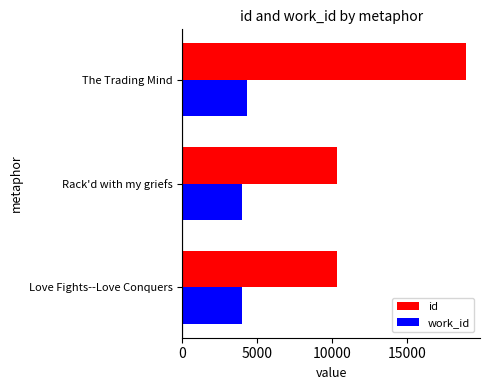

Rank the series by their average value, from lowest to highest.

work_id, id